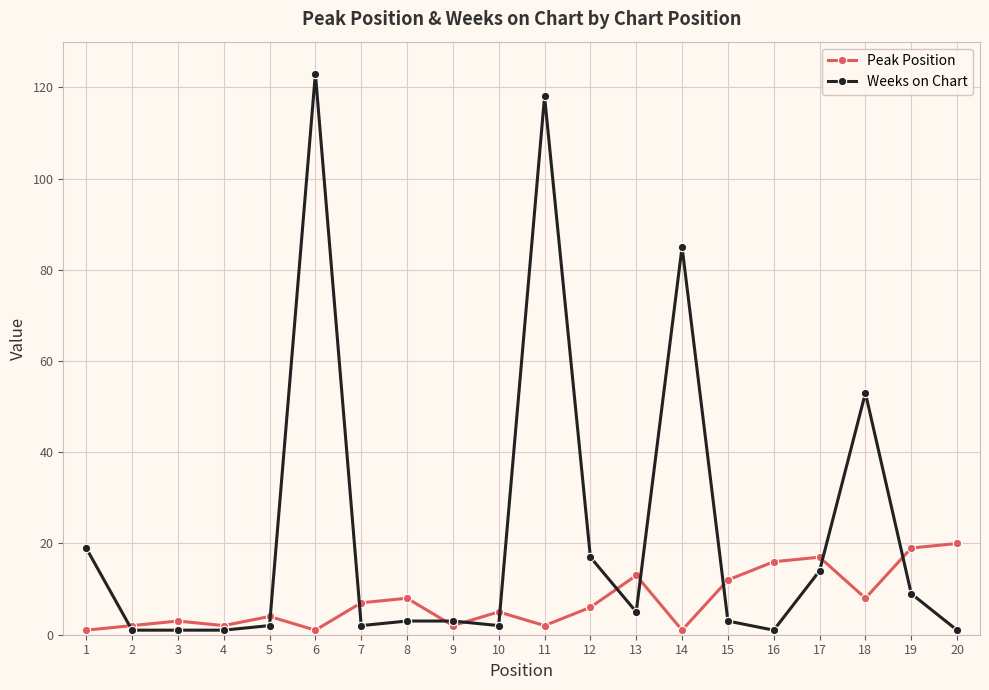

What is the average value of the Weeks on Chart series?

23